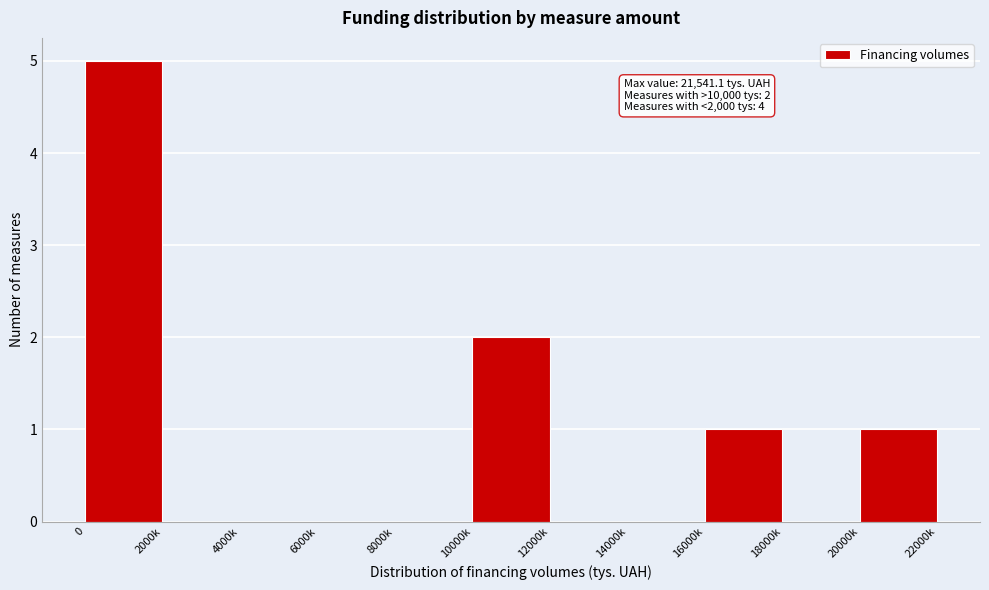

Reading left to right, transcribe all the data shown in this chart.

0=5	2000k=0	4000k=0	6000k=0	8000k=0	10000k=2	12000k=0	14000k=0	16000k=1	18000k=0	20000k=1